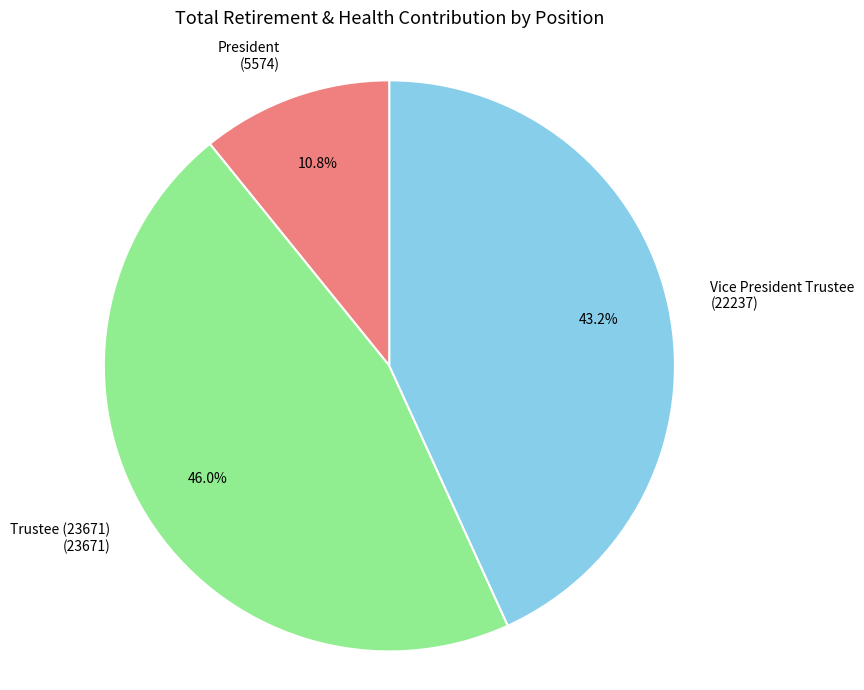

Is President the majority of the pie?

No